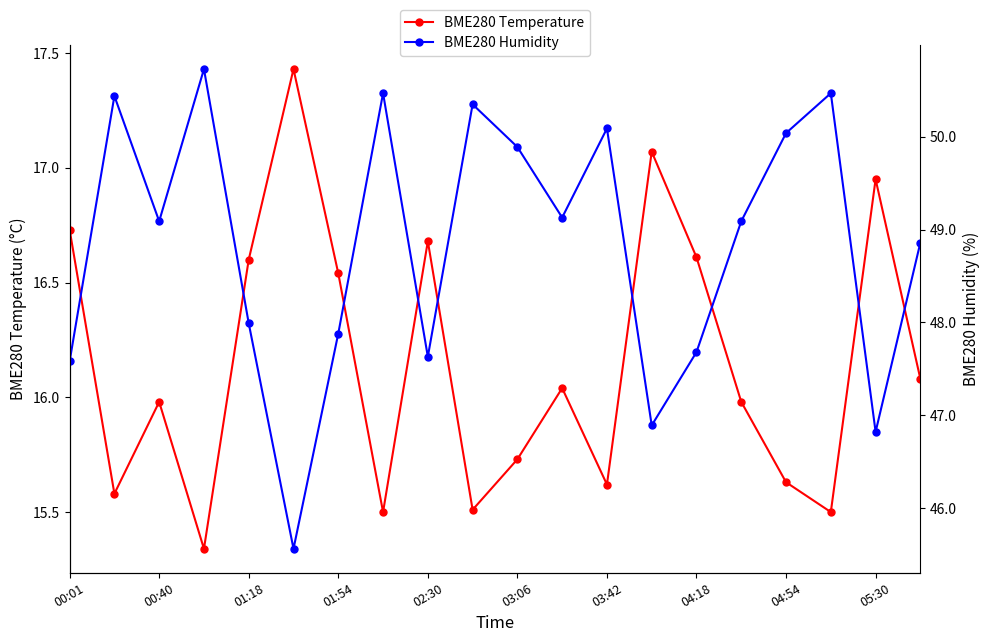

The value of BME280 Temperature at 03:42 is 24.0. True or false?

False